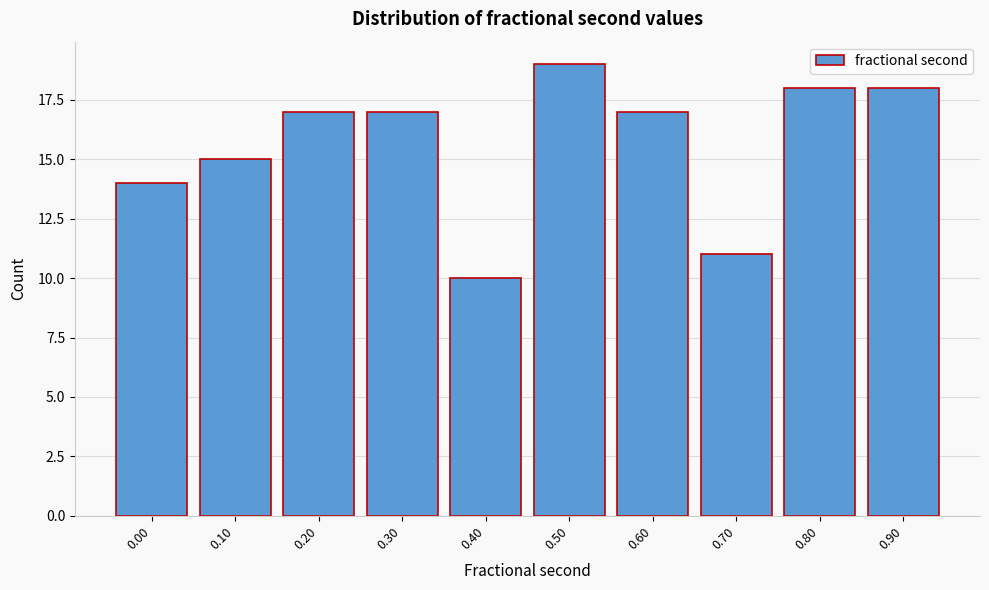

Reading right to left, transcribe all the data shown in this chart.

18	18	11	17	19	10	17	17	15	14